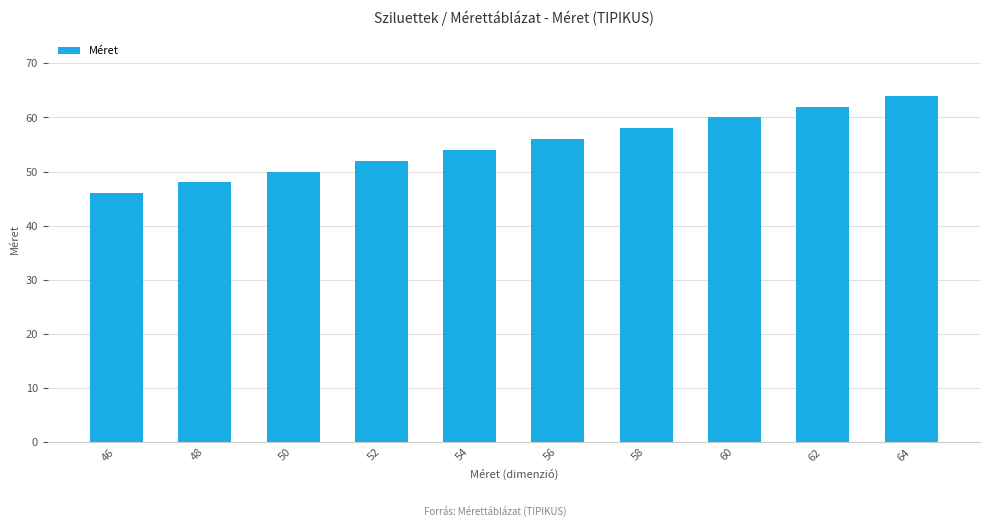

Which category has the lowest value across all series?

46